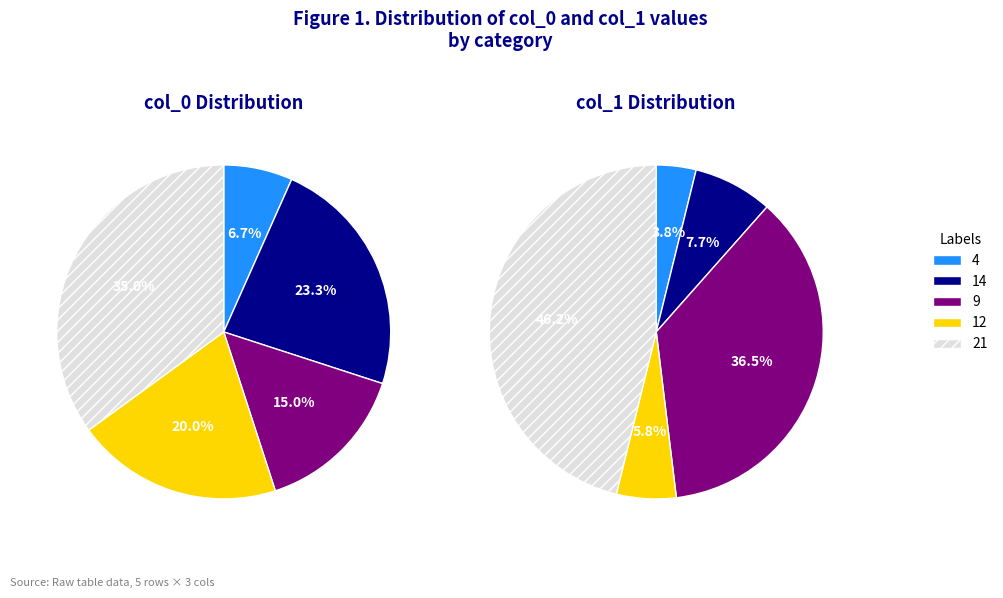

Do 21 and 12 together represent more than half of the pie?

Yes